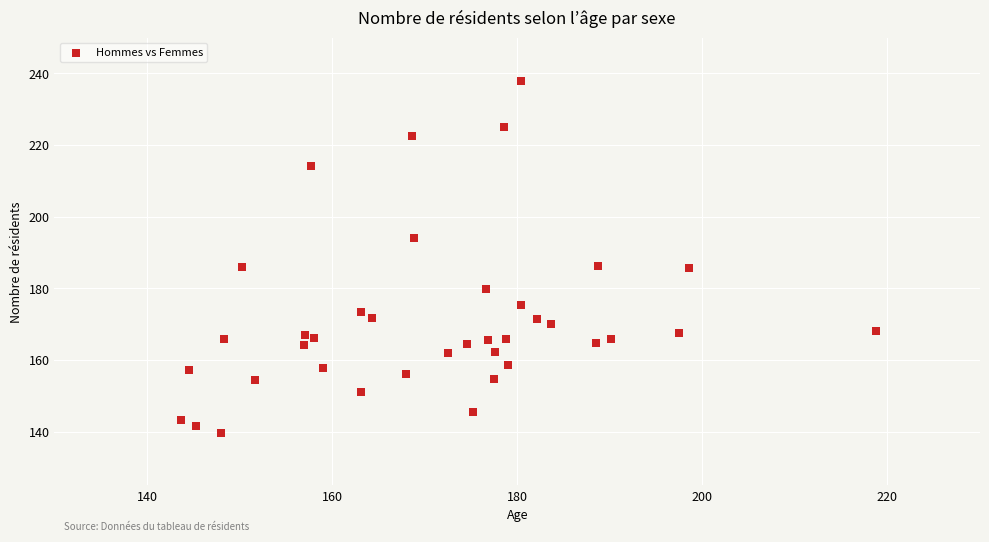

What is the range of X values (max minus min)?

75.1